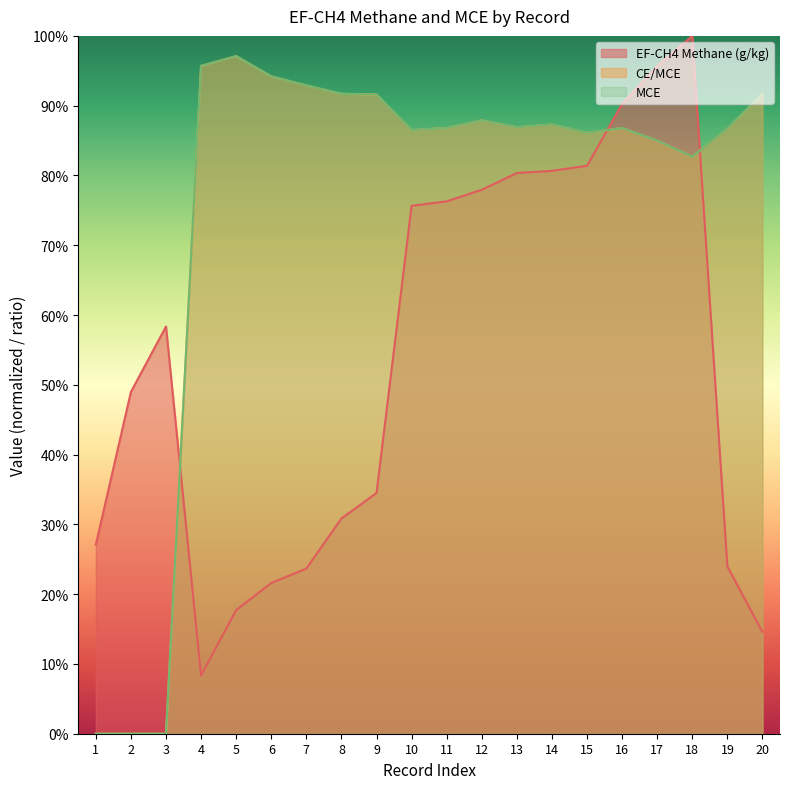

At which category does EF-CH4 Methane (g/kg) reach its first local valley?

4